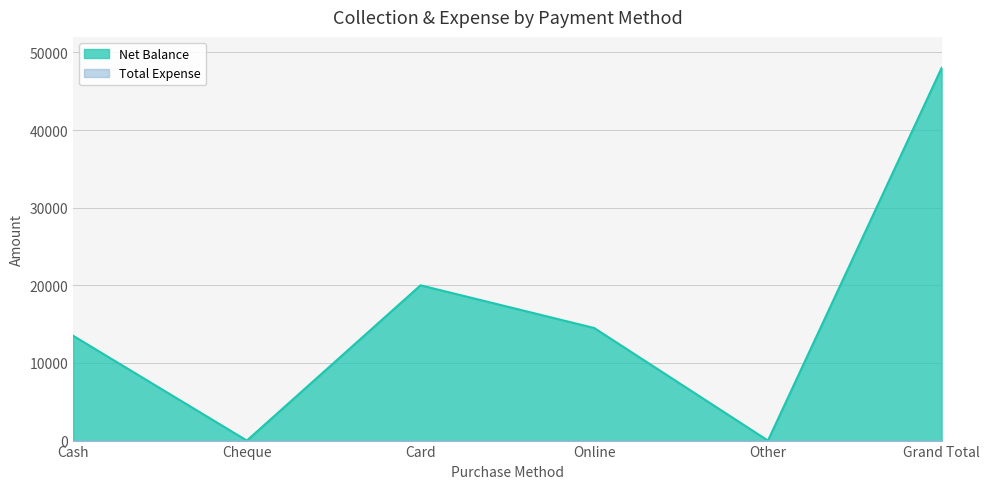

What is the value of the 3rd point from the left?

20002